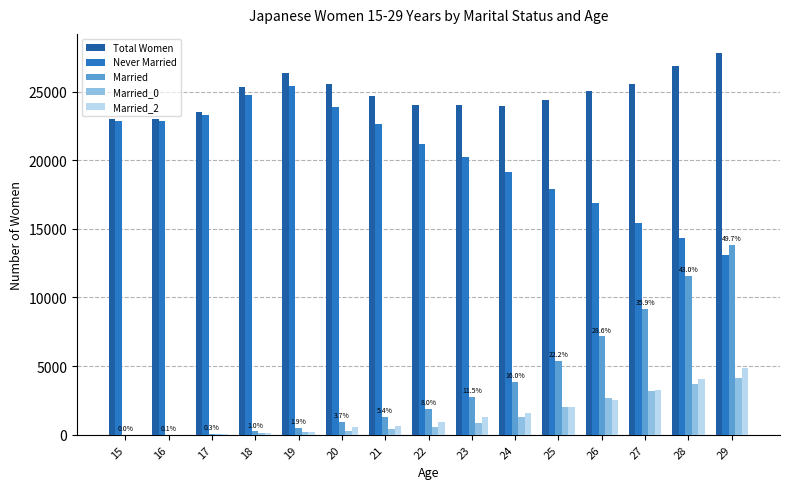

Which series has the largest total across all categories?

Total Women